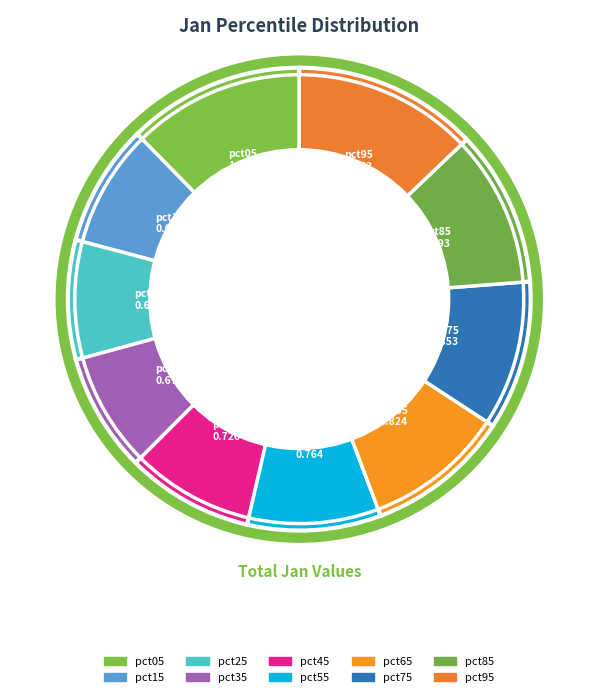

Which slice is the smallest?

pct35